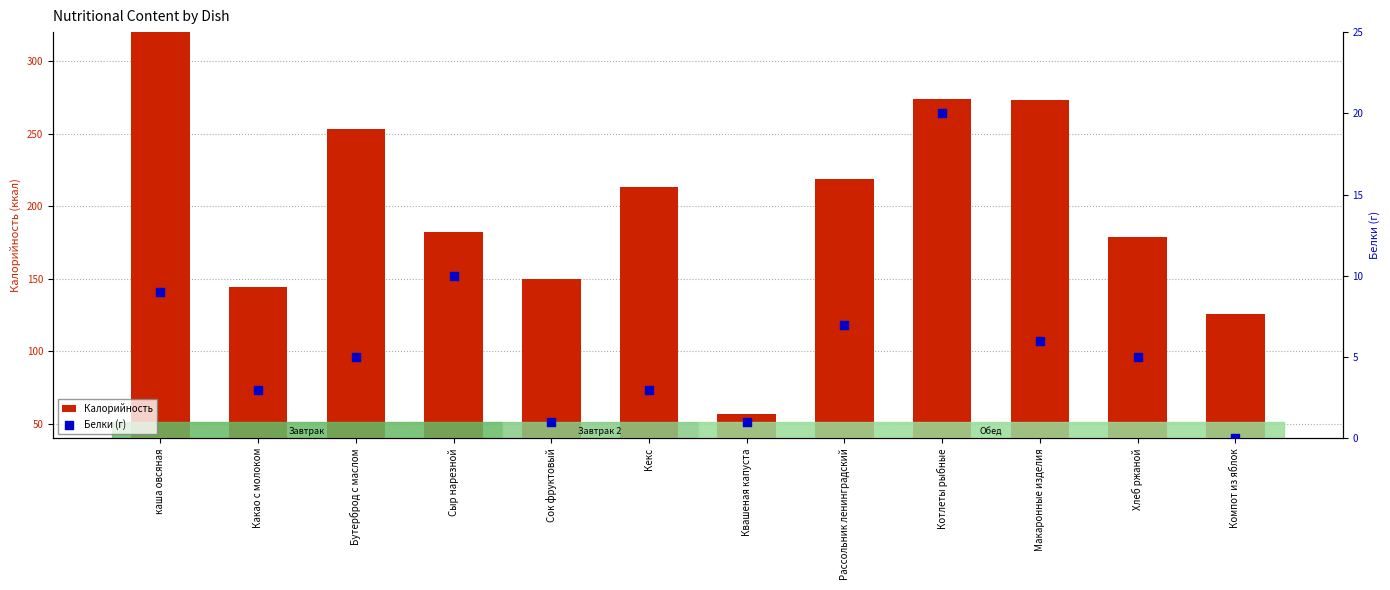

At how many categories does at least one series exceed 71?

11